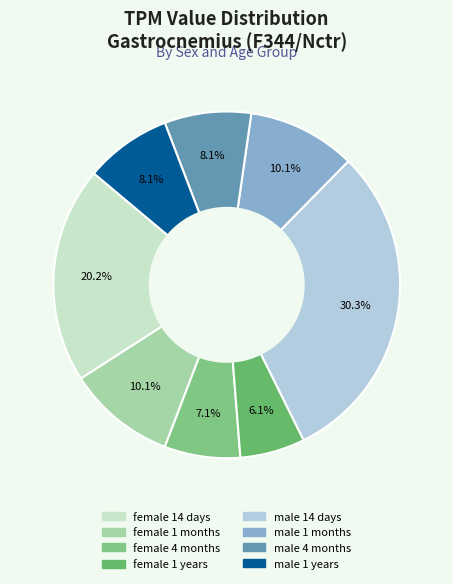

Which slice is the largest?

male 14 days